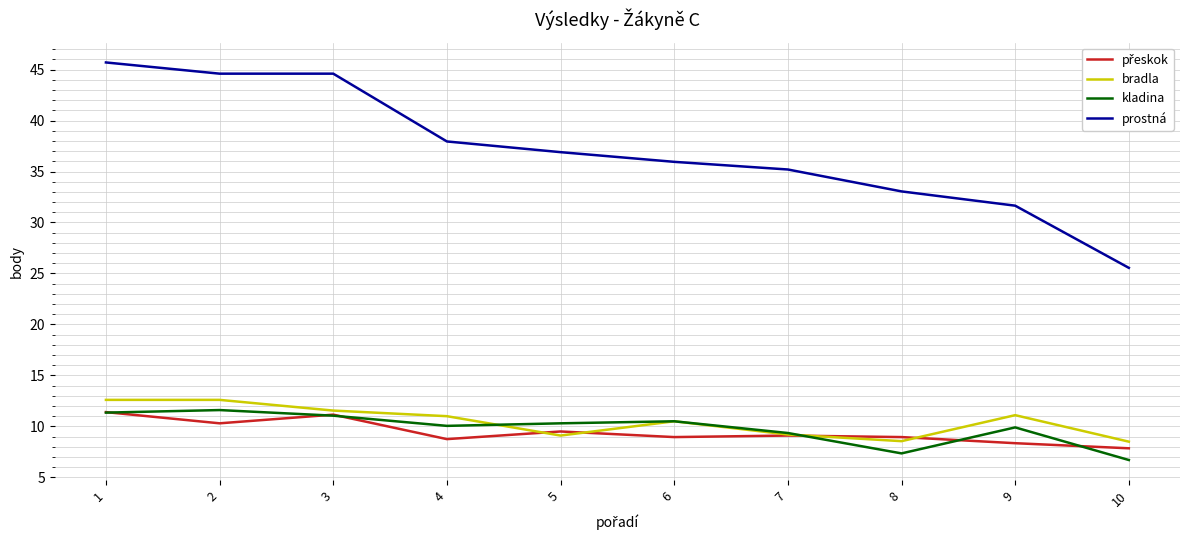

Which series has the widest spread of values?

prostná